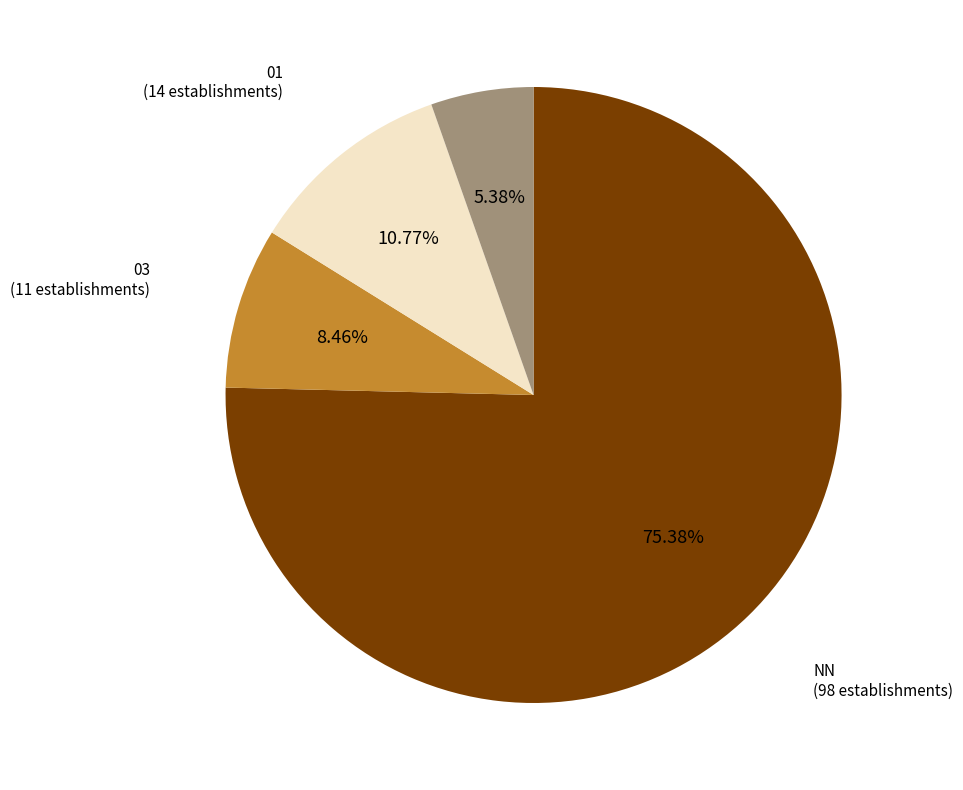

Is there a majority slice in this chart?

Yes